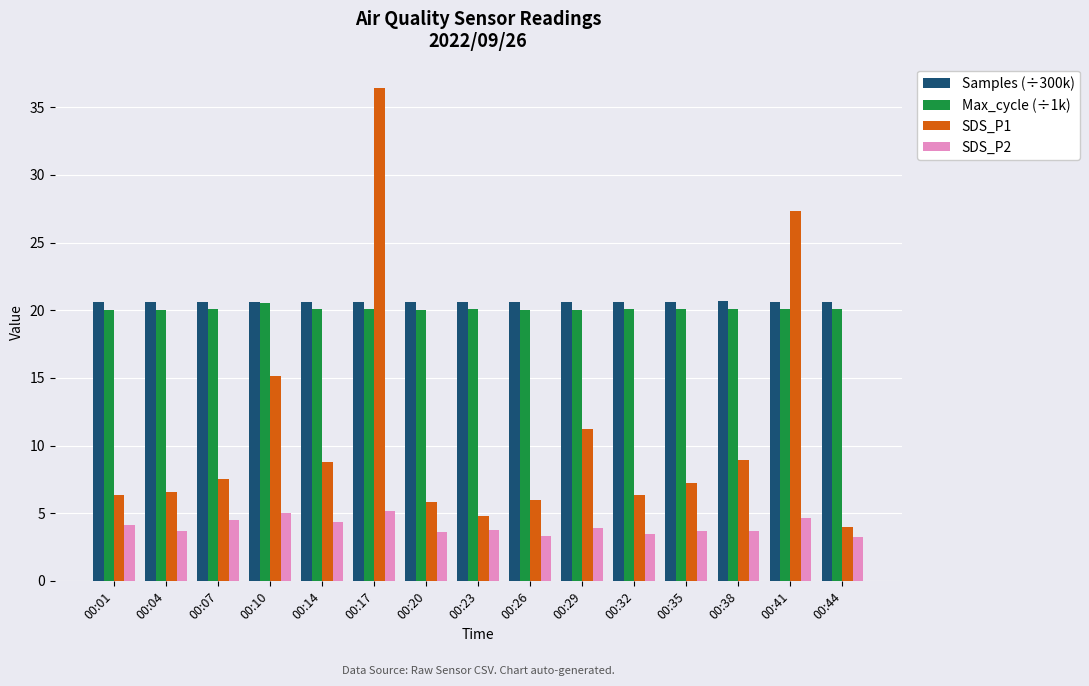

At 00:41, list the series in order from largest to smallest.

SDS_P1, Samples (÷300k), Max_cycle (÷1k), SDS_P2